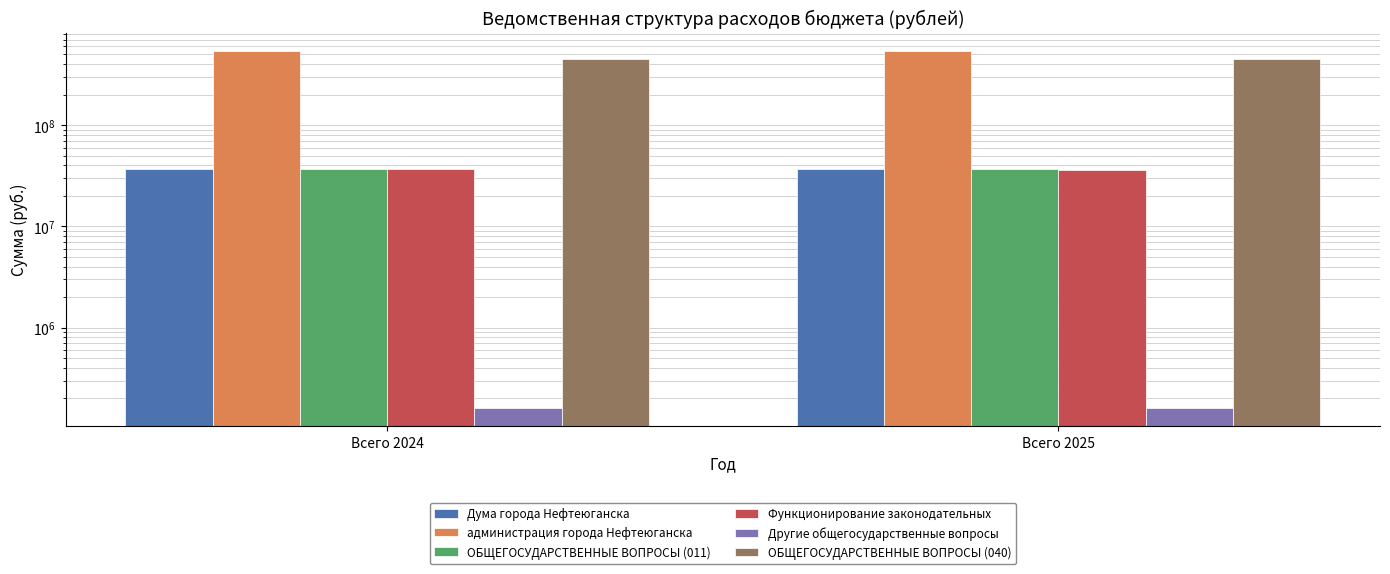

Does the chart contain any negative values?

No